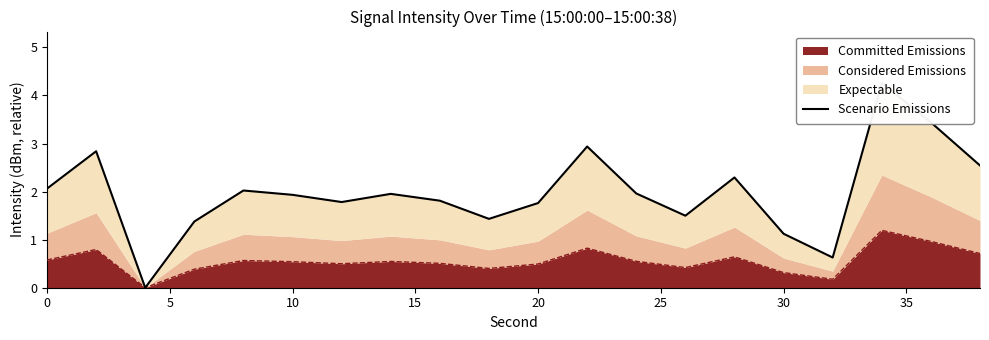

What is the difference between the second highest and second lowest values?

2.8